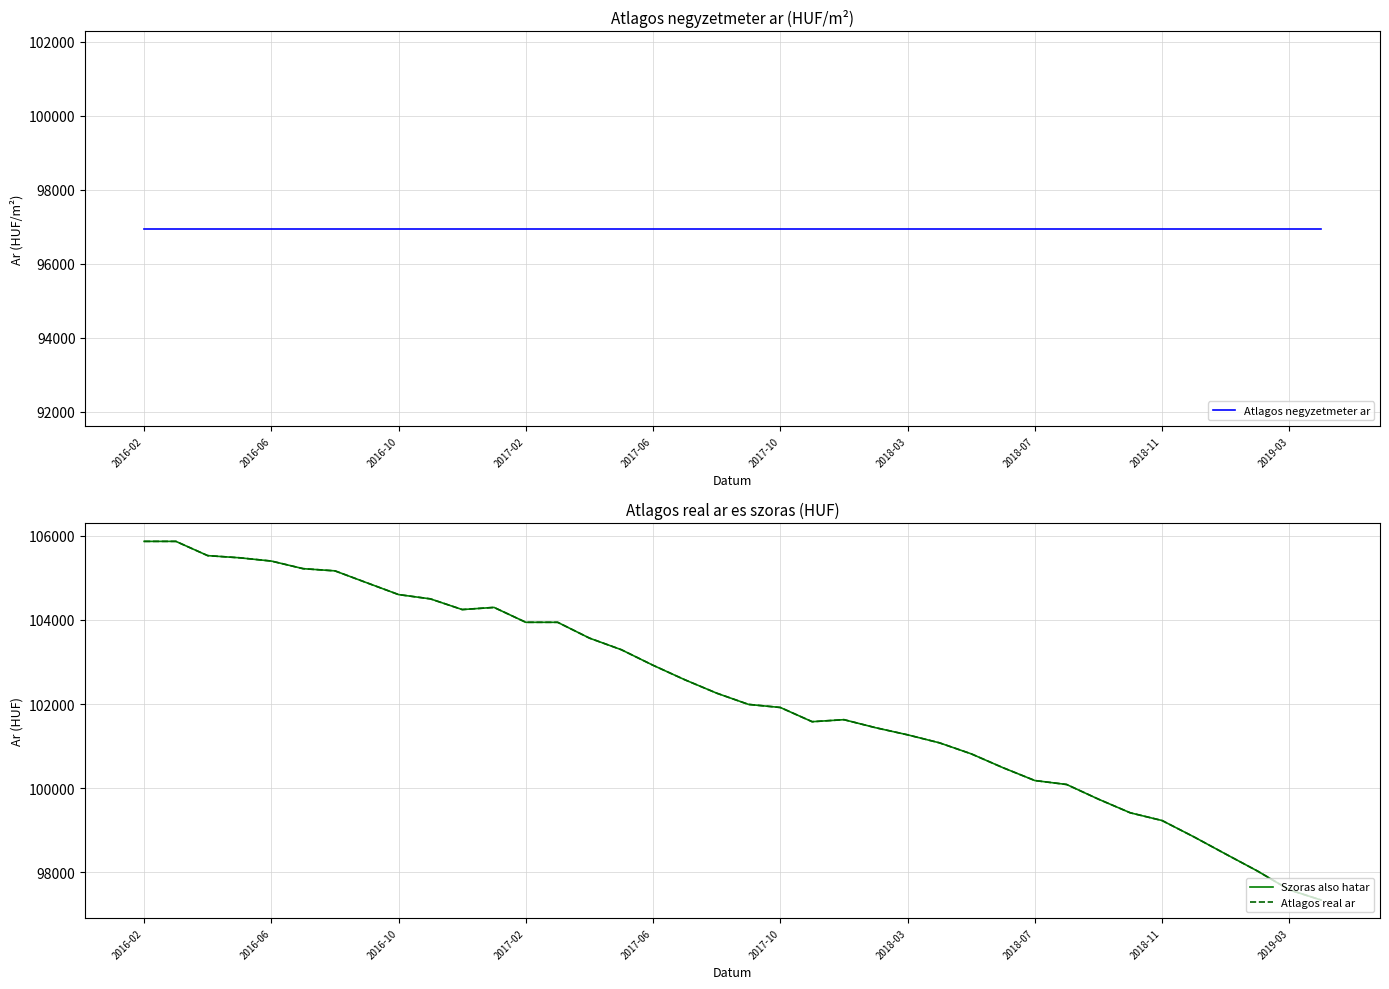

What are all the series names shown in the legend?

Atlagos negyzetmeter ar, Szoras also hatar, Atlagos real ar